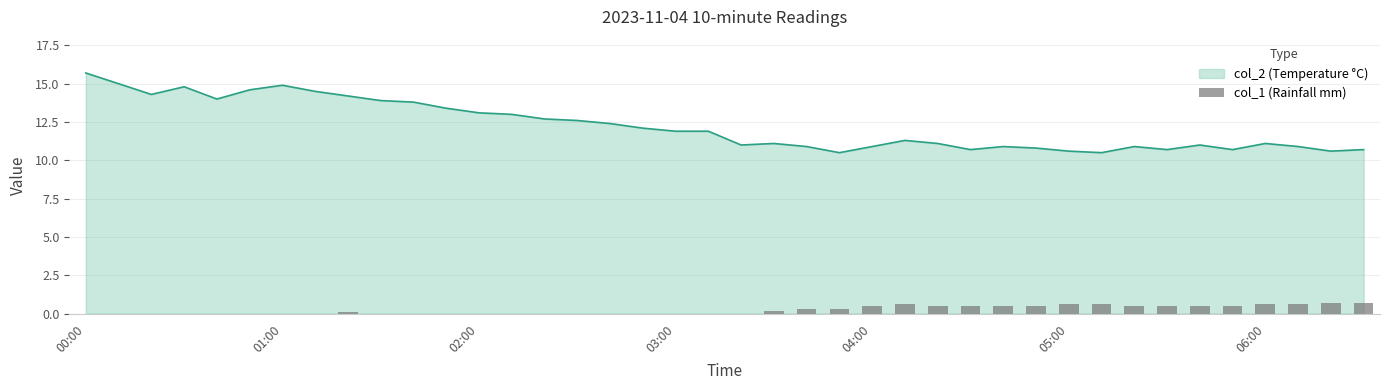

Does the chart contain any negative values?

No